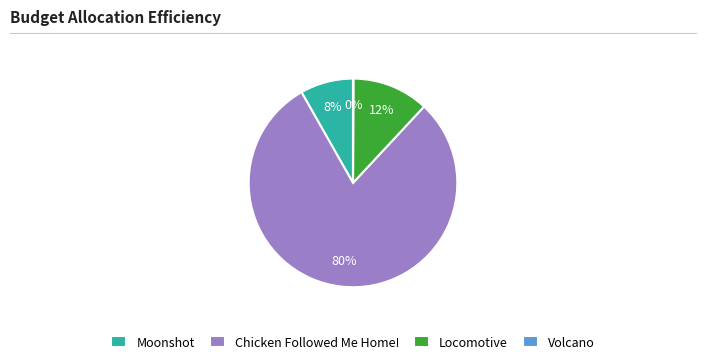

What is the majority slice?

Chicken Followed Me Home!